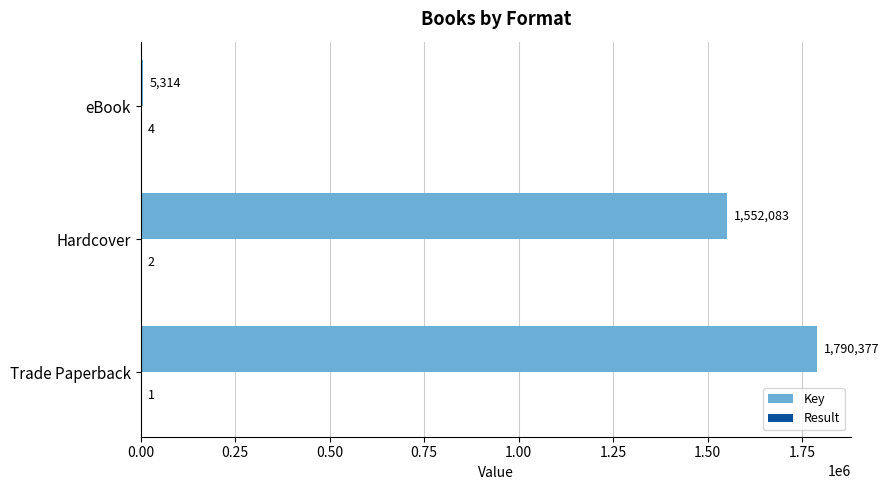

Which series changed the most between Hardcover and eBook?

Key